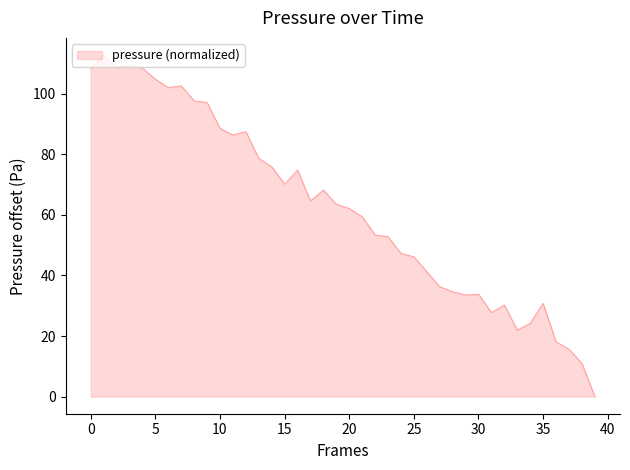

True or false: the data shows 108.3 at 0.

True